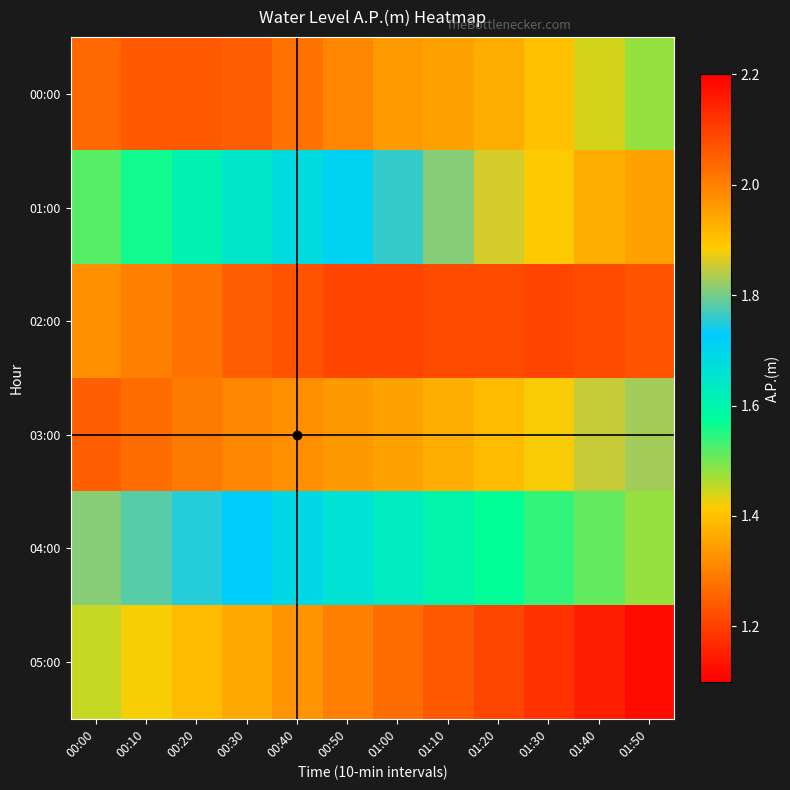

What is the maximum value shown in the chart?

2.1